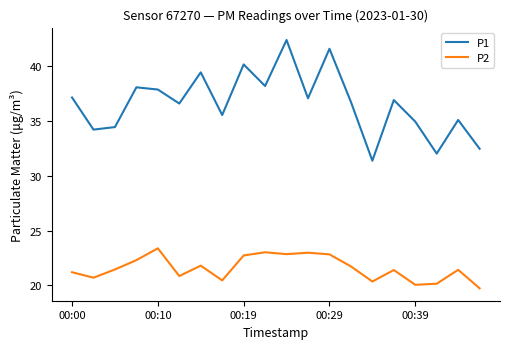

What is the lowest value of the P2 series?

19.7